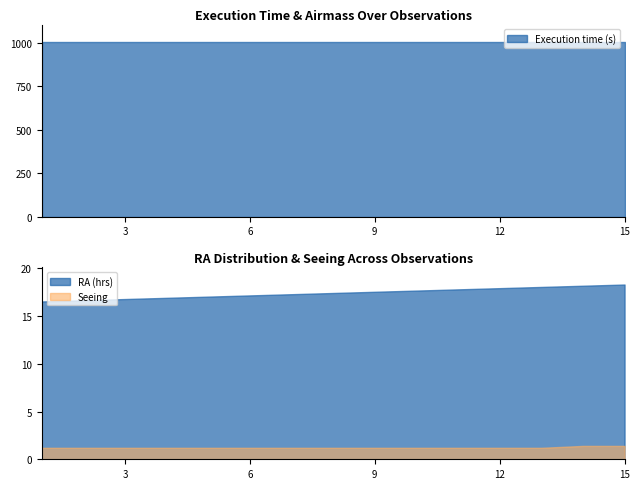

Rank the categories by Seeing value from highest to lowest.

14, 15, 1, 2, 3, 4, 5, 6, 7, 8, 9, 10, 11, 12, 13